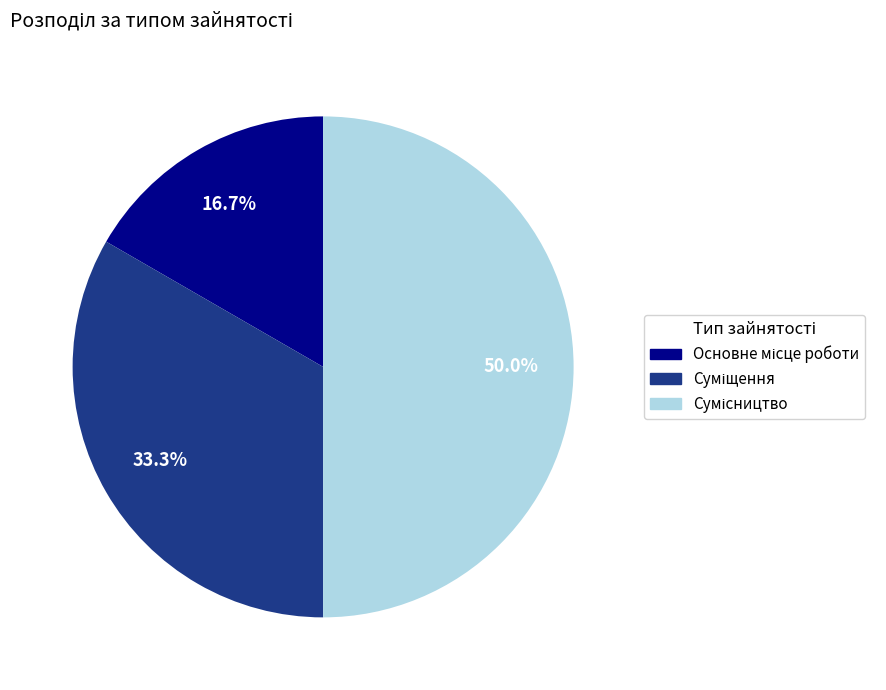

How many slices are in this pie chart?

3